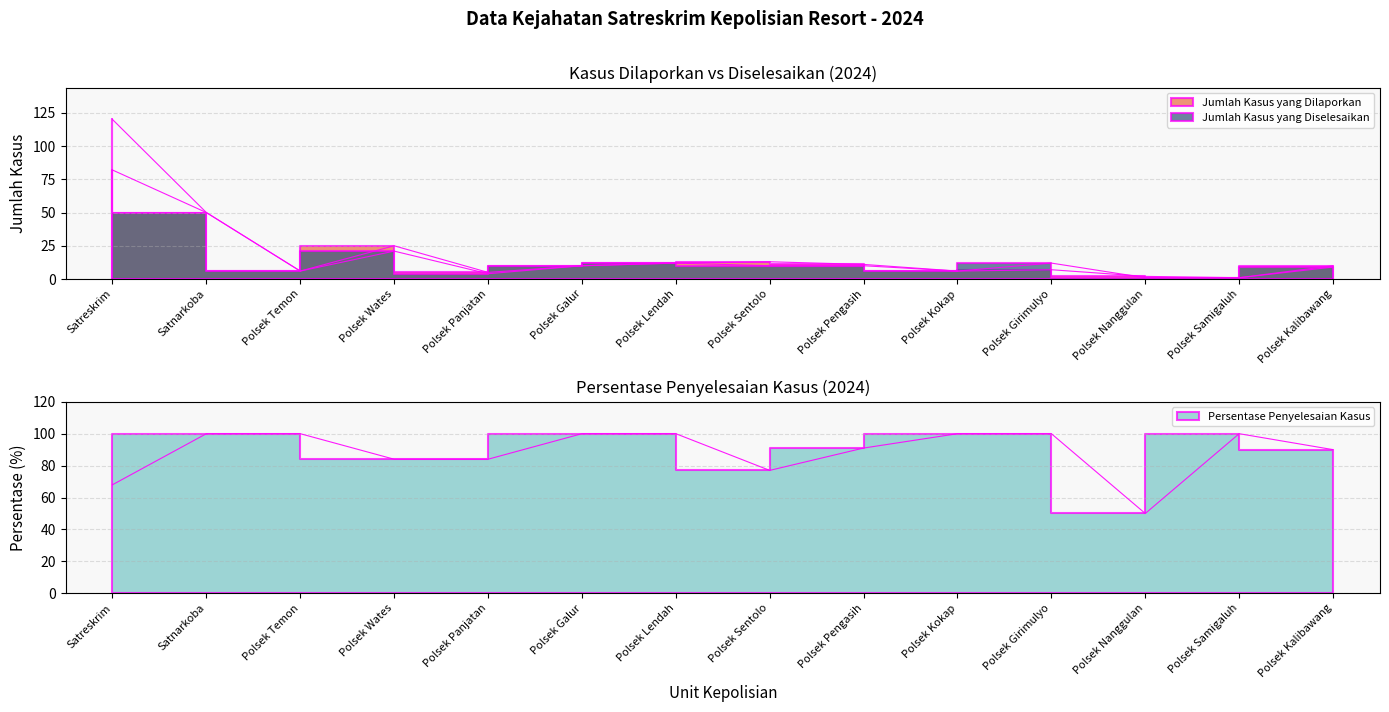

What is the label of the 9th point from the left?

Polsek Pengasih